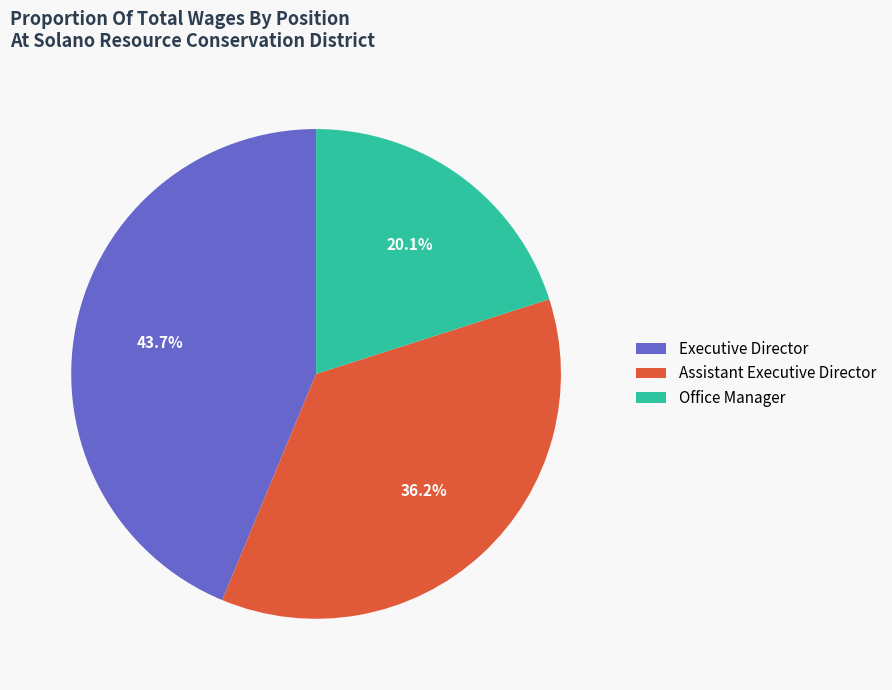

To the nearest percent, what is the average slice percentage?

33%